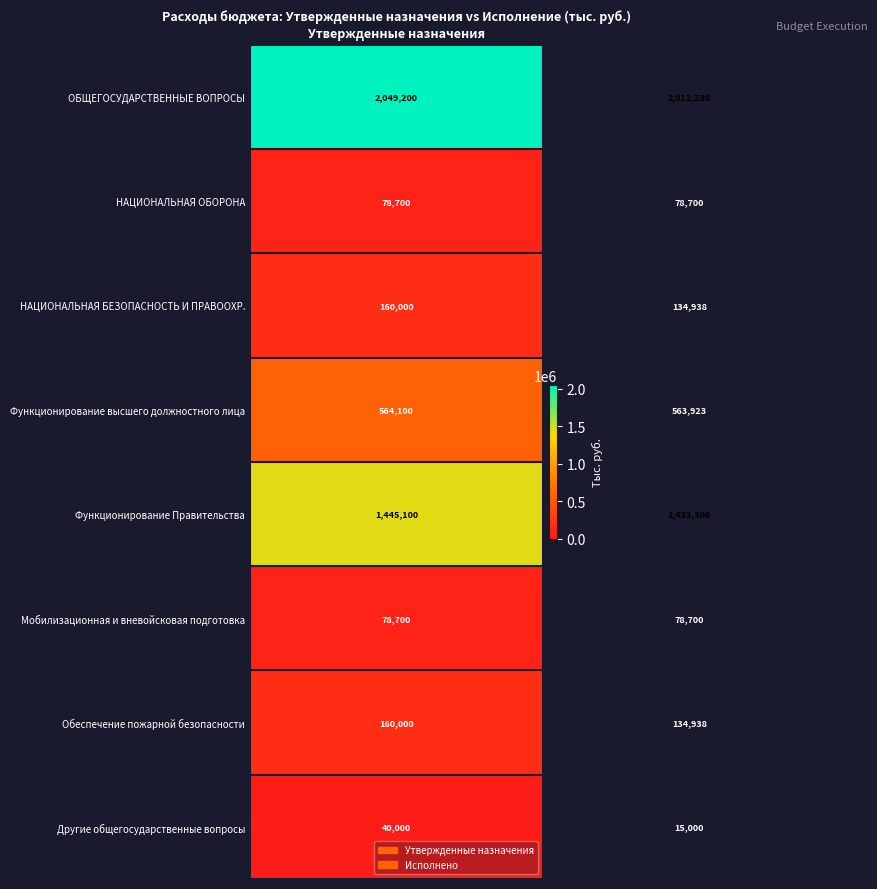

Which series has the widest spread of values?

ОБЩЕГОСУДАРСТВЕННЫЕ ВОПРОСЫ